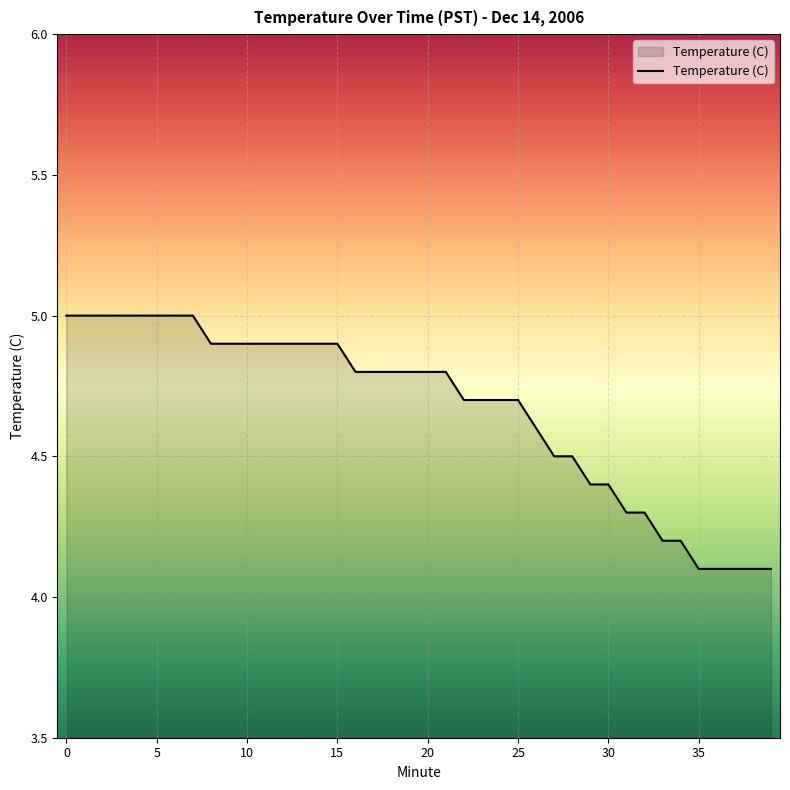

What is the minimum value shown in the chart?

4.1